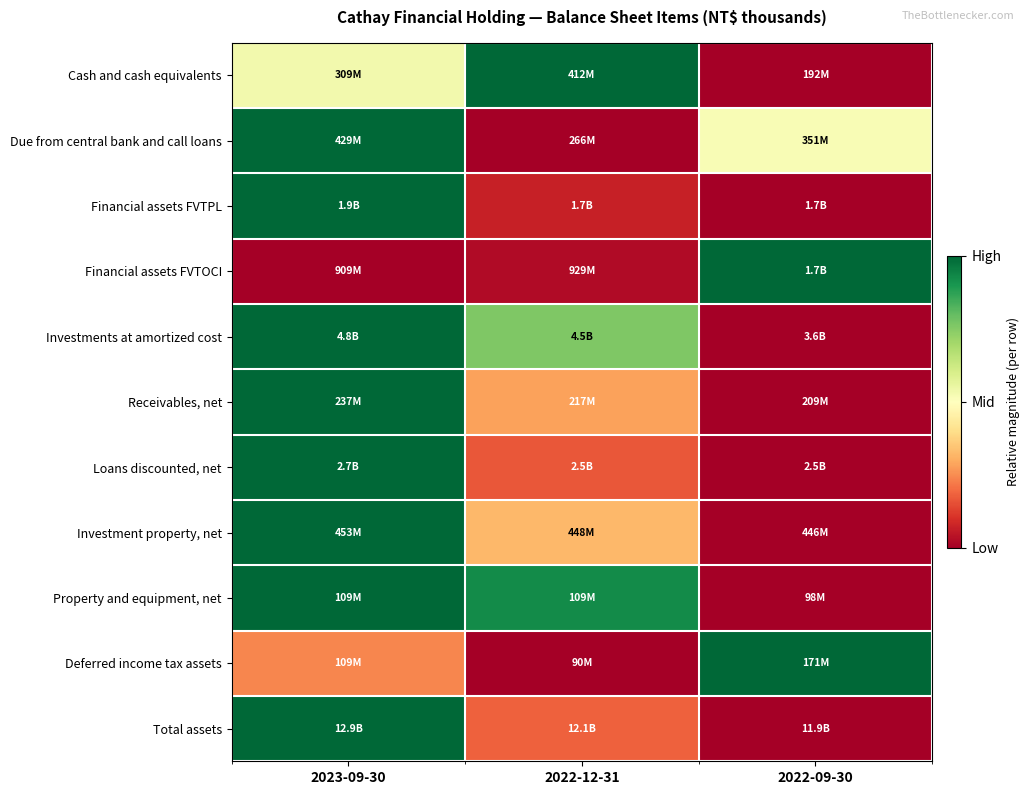

What is the maximum value shown in the chart?

1.0